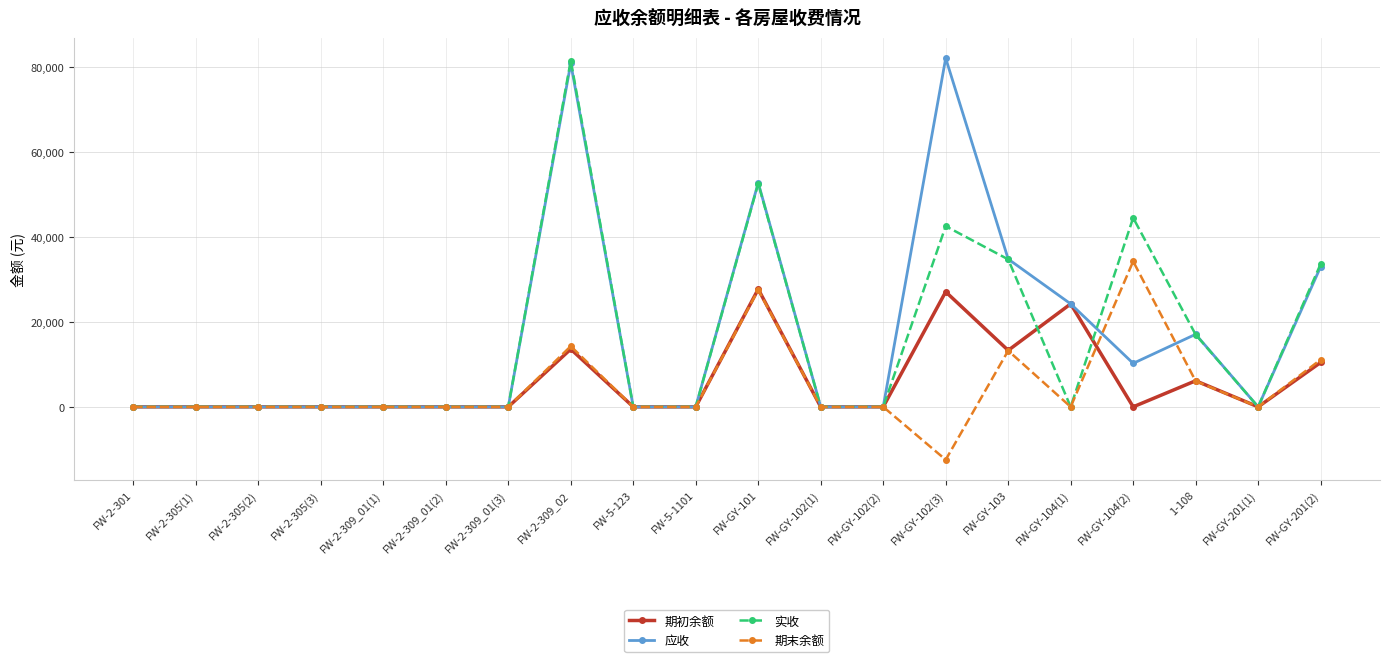

How many lines are shown in the chart?

4